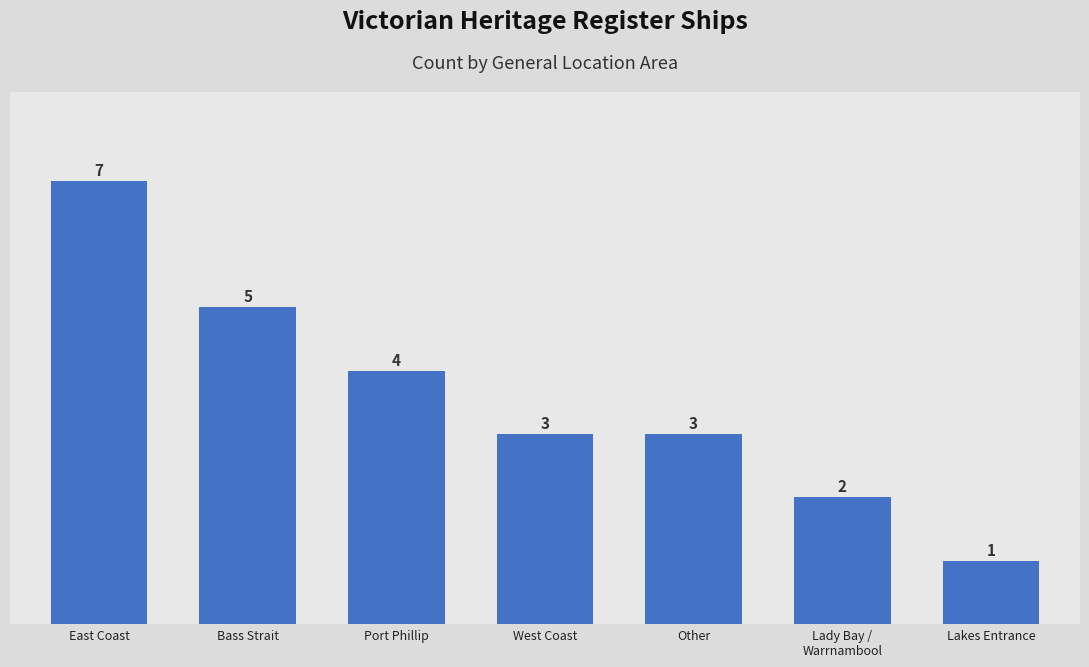

What is the sum of the values at Bass Strait and Port Phillip?

9